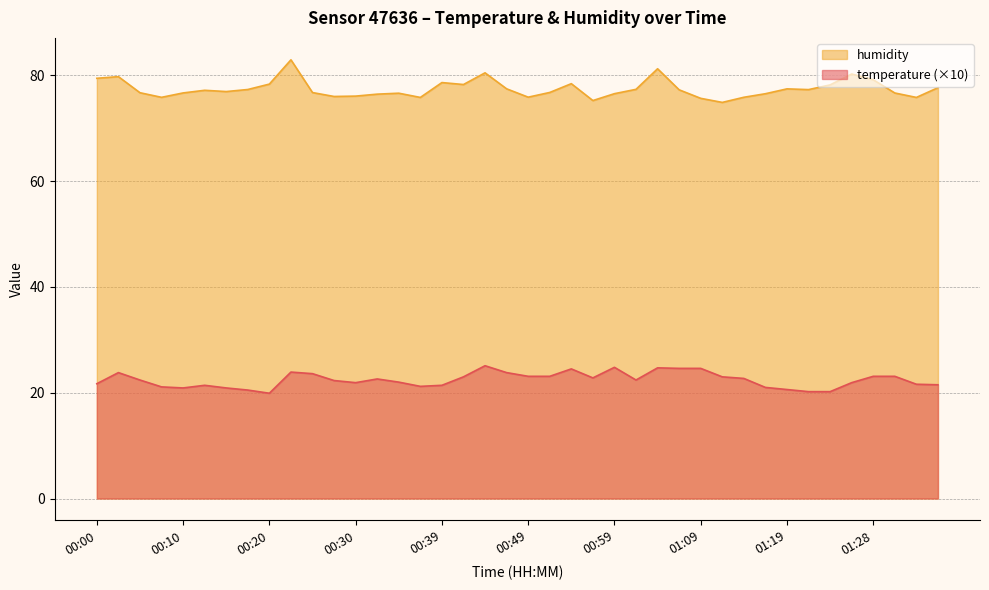

The humidity series shows 136.9 at 01:16. True or false?

False